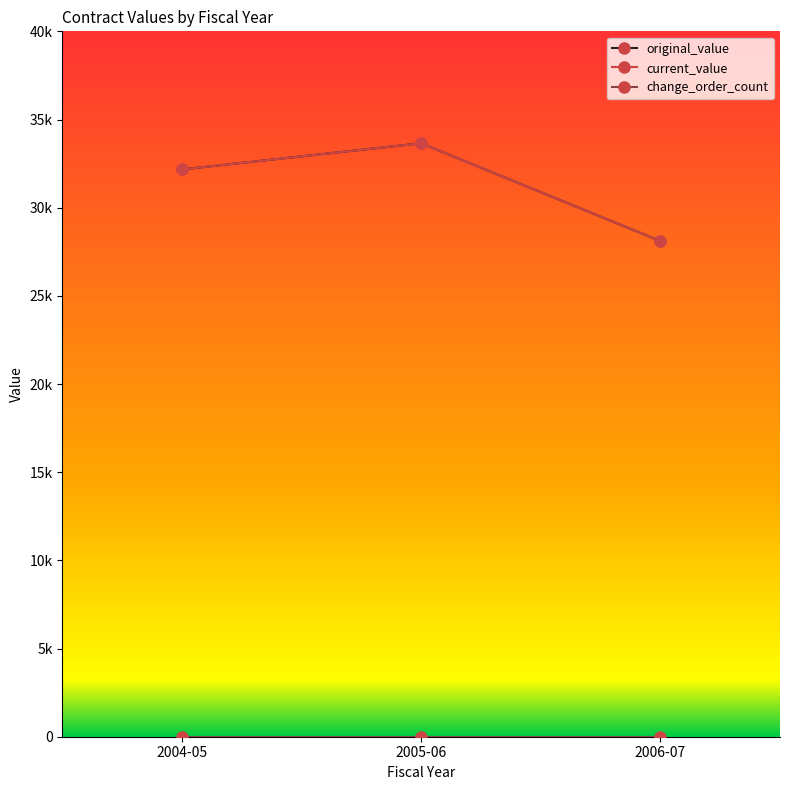

Is the value of original_value at 2006-07 greater than the value of current_value at 2004-05?

No